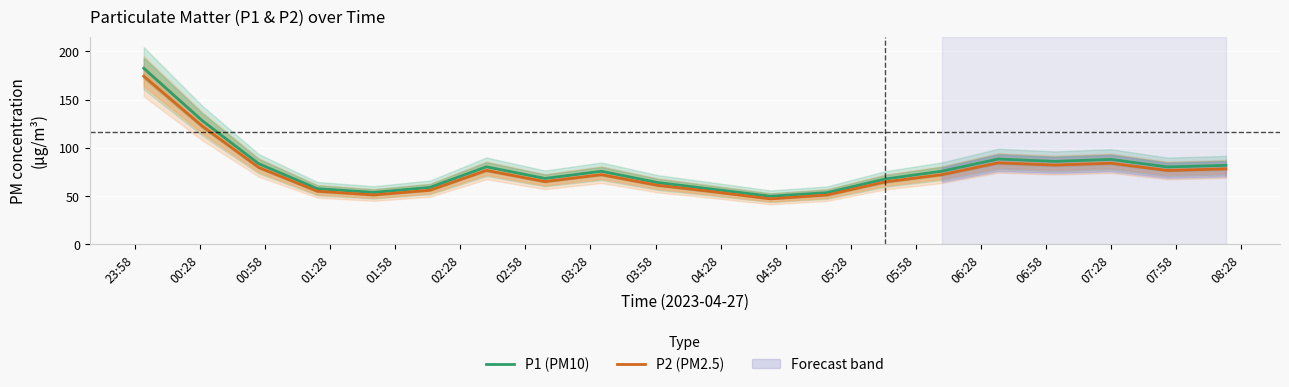

How many lines are shown in the chart?

2